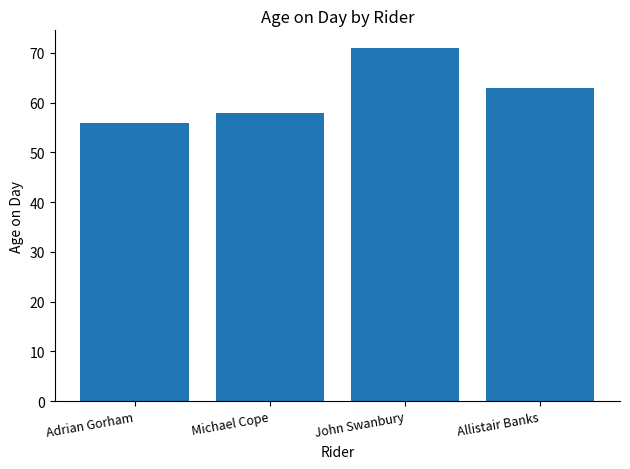

At which label is the value closest to 63?

Allistair Banks